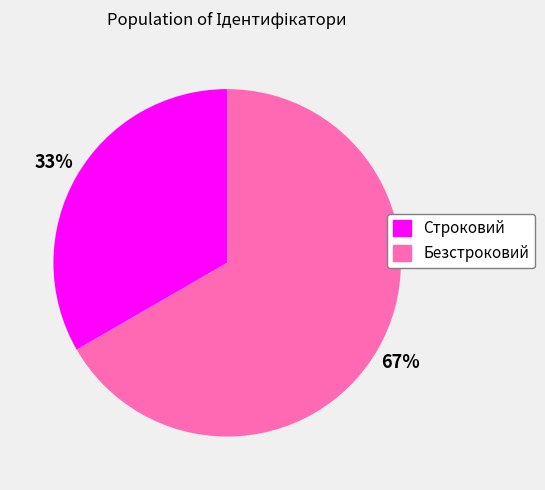

Does any single category account for the majority?

Yes